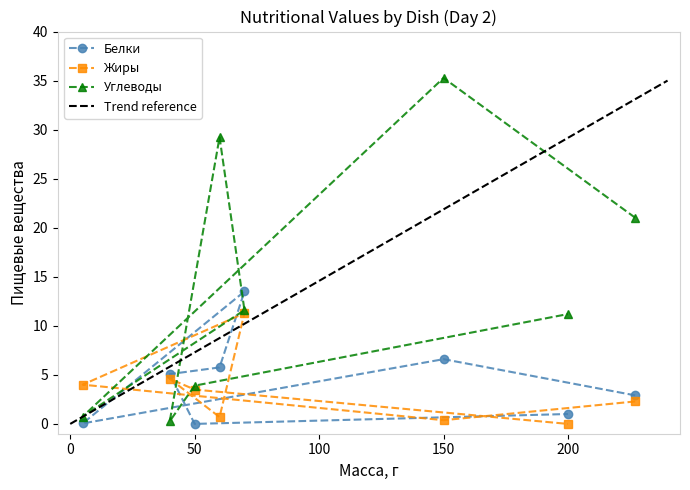

True or false: Жиры has a value of 3.5 at 50.

True